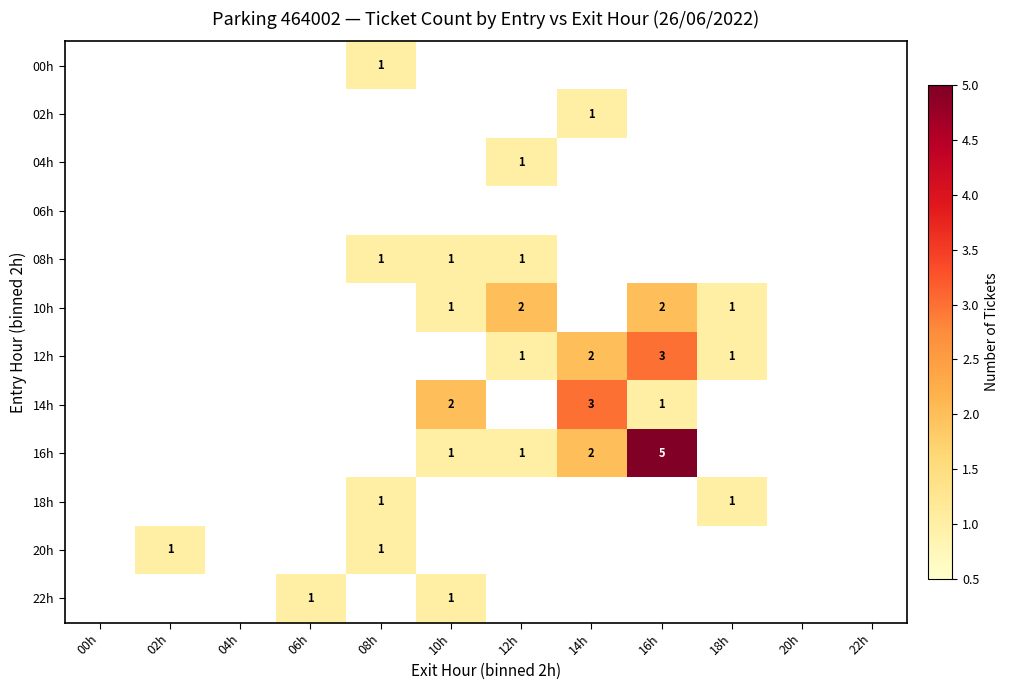

Is it true that 04h equals 1 at 12h?

True